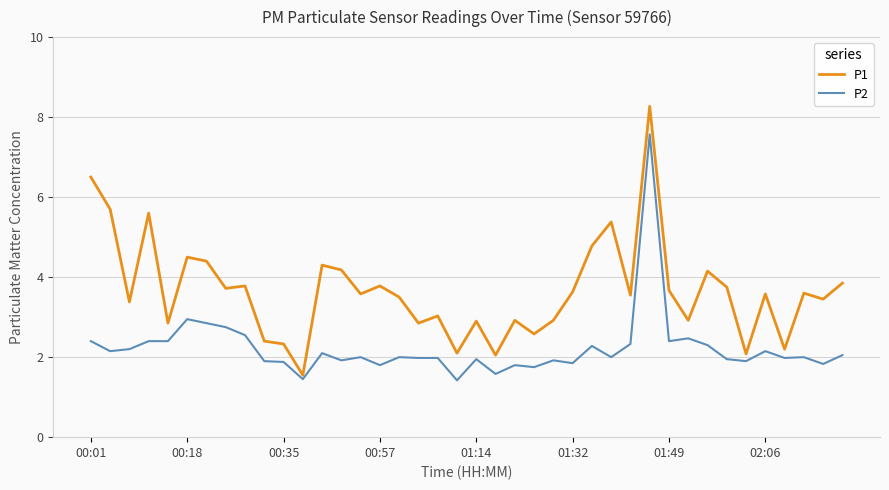

List the series in order of their overall mean, lowest first.

P2, P1